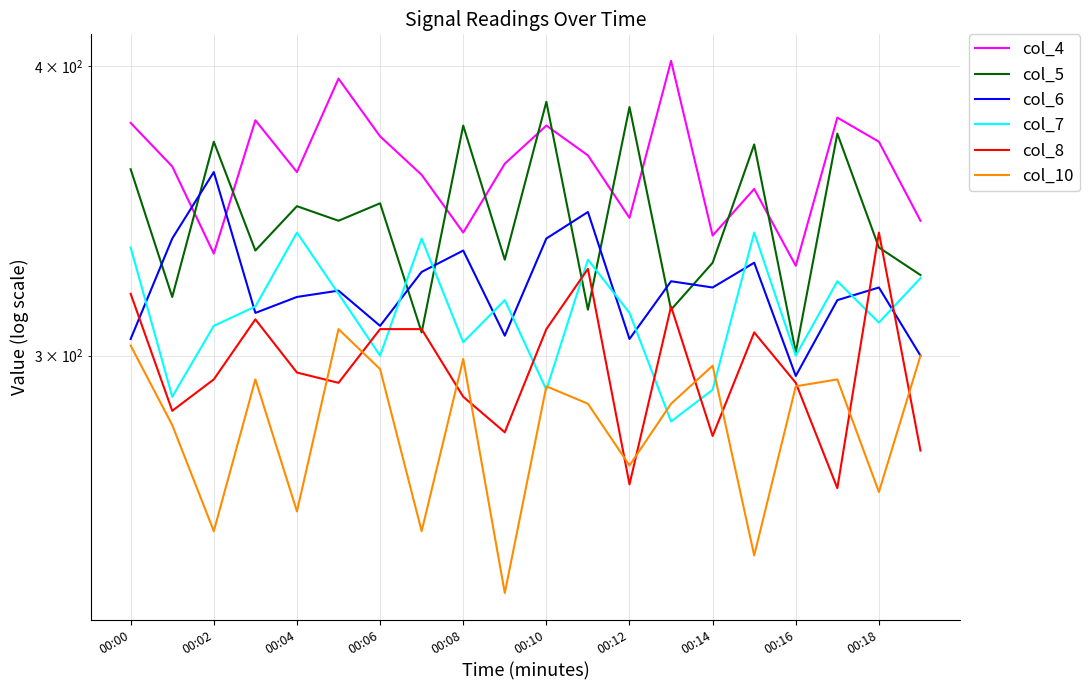

True or false: col_6 has a value of 92 at 00:14.

False